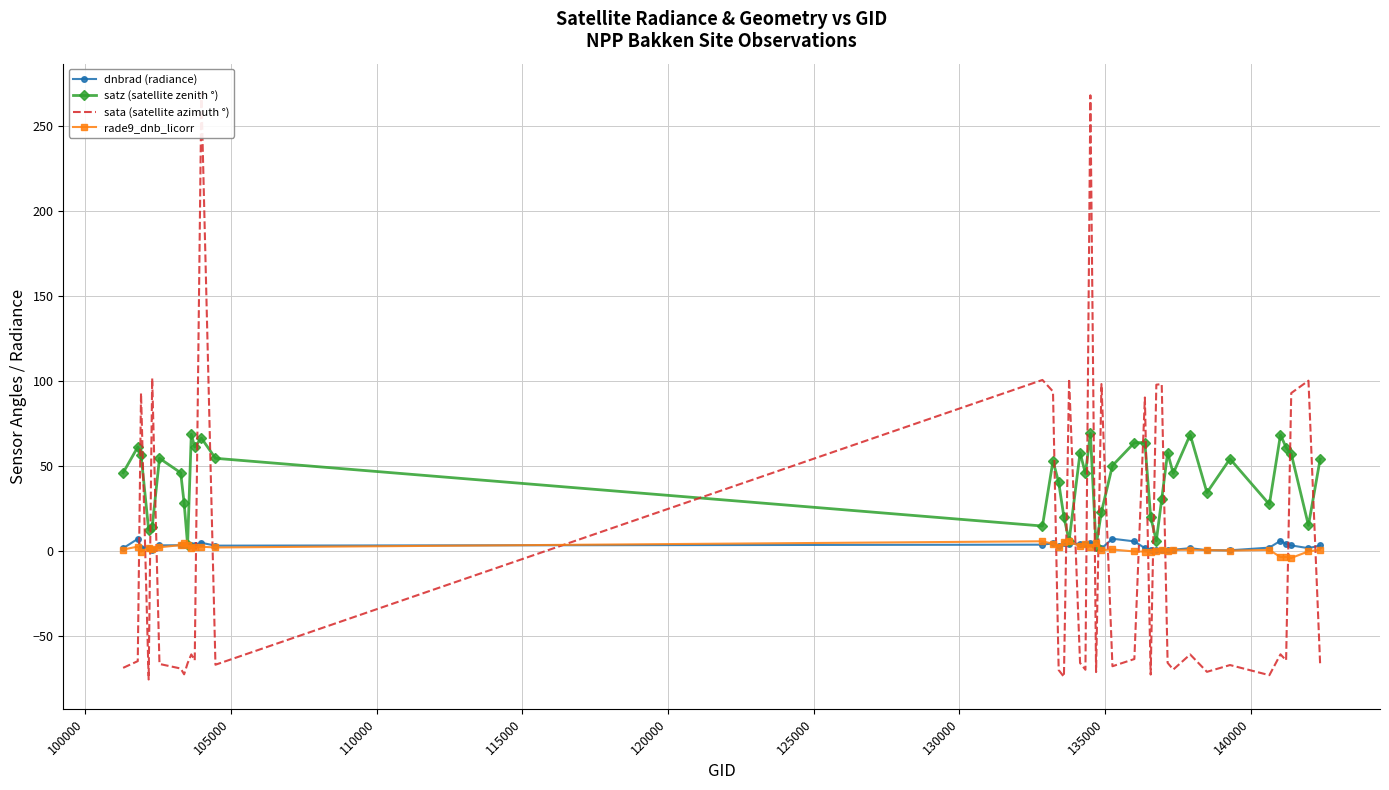

True or false: satz (satellite zenith °) has more than 2 points higher than both neighbors.

True